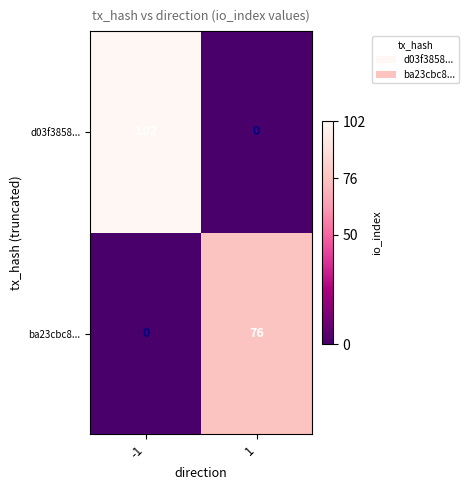

What value does the data have at 1?

76